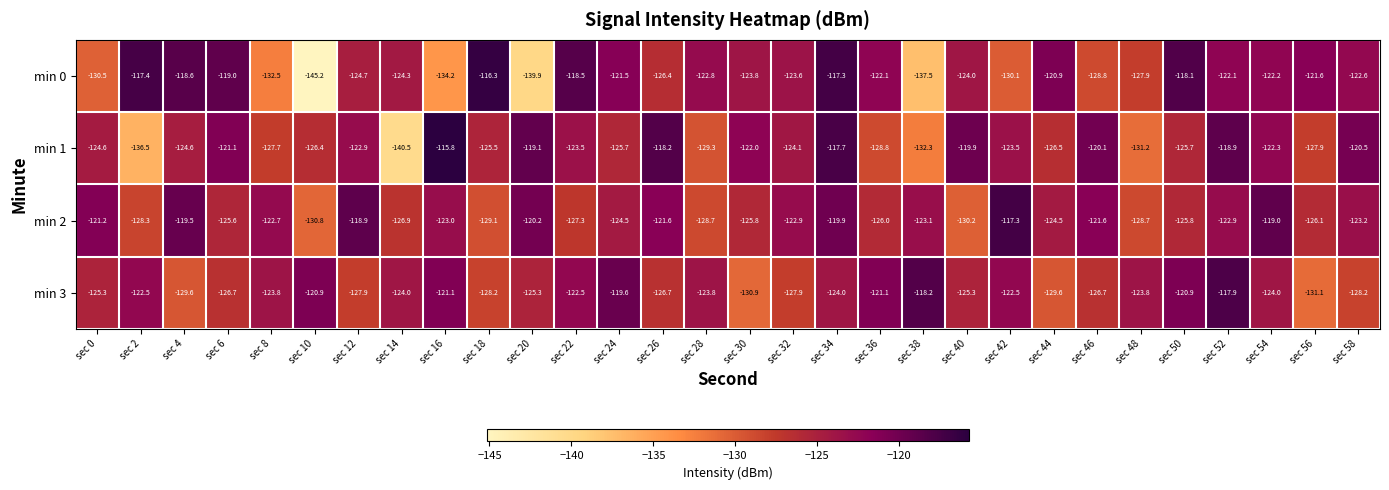

Read the min 0 value at sec 0.

-130.5